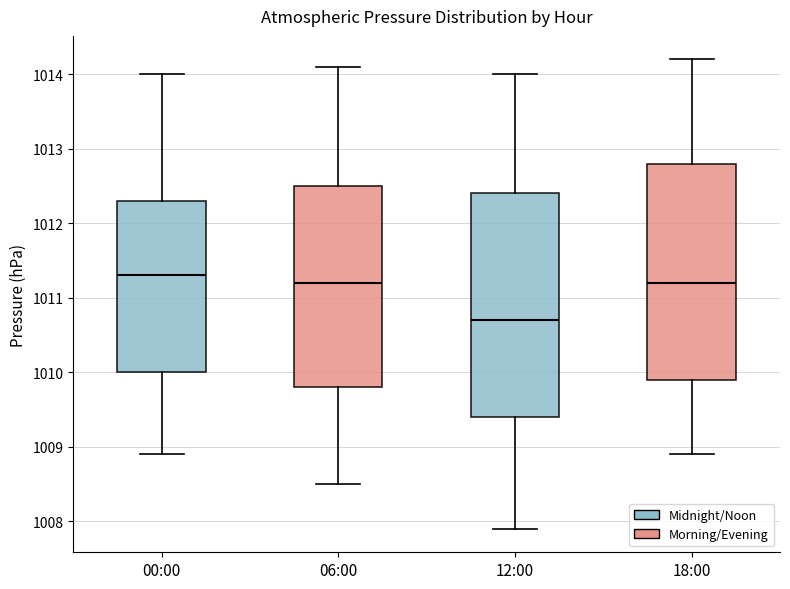

Reading left to right, transcribe this box plot: for each box, give where its median line is, the range the box spans, and where its two whiskers end, as read against the y-axis. The values are not printed on the chart, so give them approximately, as read against the axis.

00:00: median 1011.3, box 1010.0 to 1012.3, whiskers 1008.9 to 1014.0
06:00: median 1011.2, box 1009.8 to 1012.5, whiskers 1008.5 to 1014.1
12:00: median 1010.7, box 1009.4 to 1012.4, whiskers 1007.9 to 1014.0
18:00: median 1011.2, box 1009.9 to 1012.8, whiskers 1008.9 to 1014.2